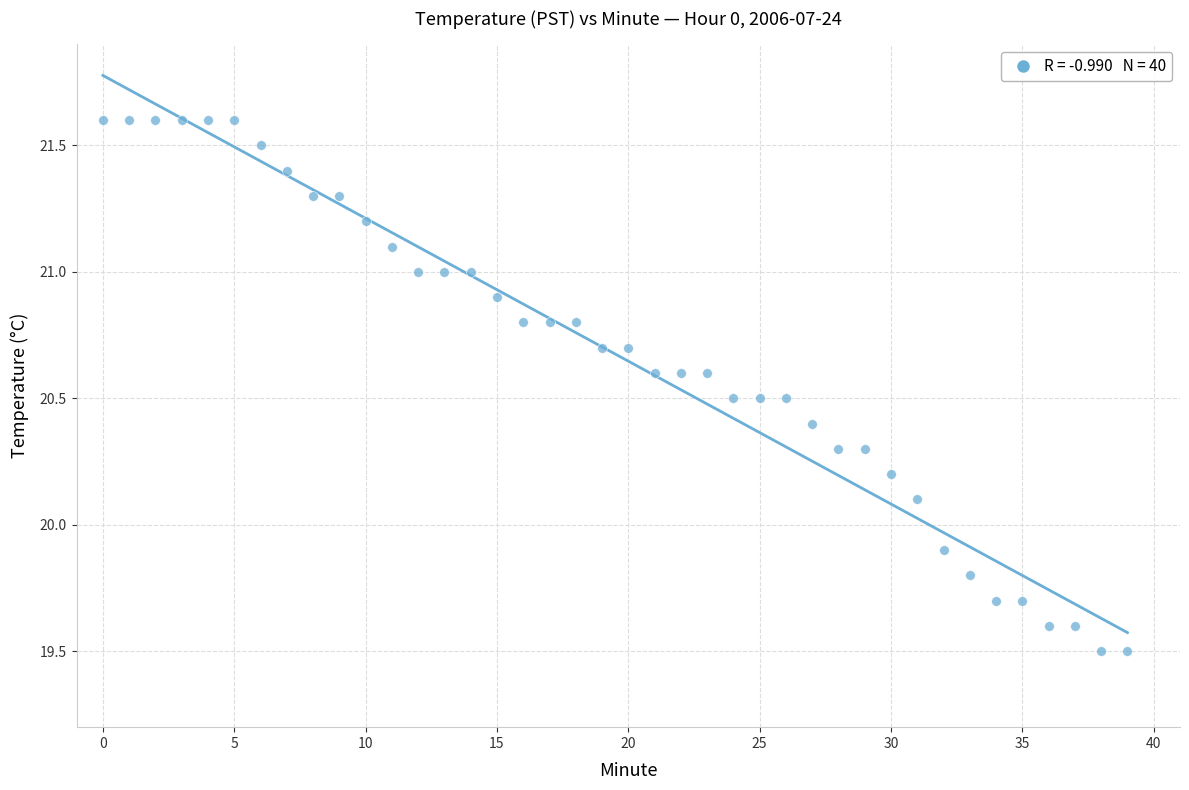

What is the range of Y values (max minus min)?

2.1